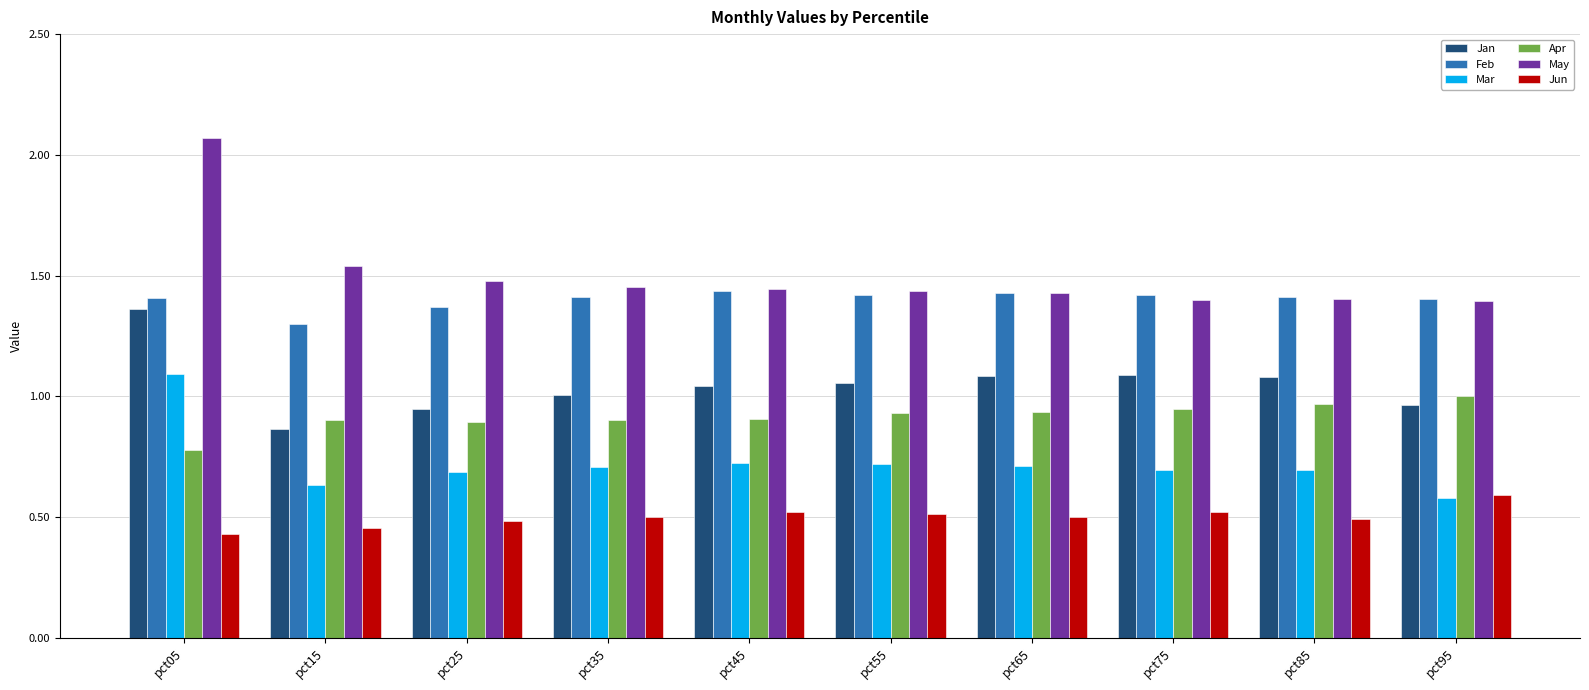

Which series has the largest range (max minus min)?

May